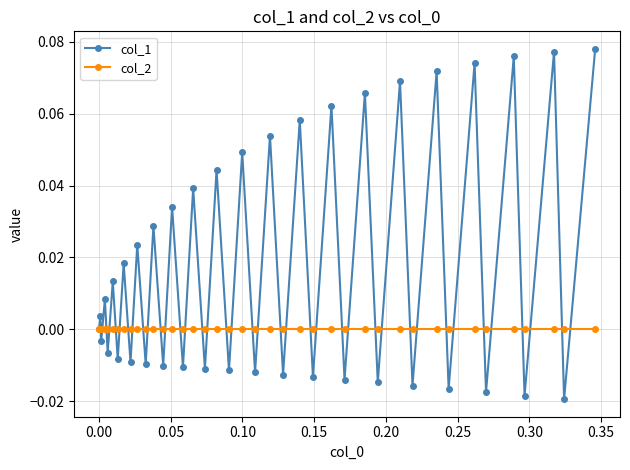

Rank the series by their maximum value, from highest to lowest.

col_1, col_2